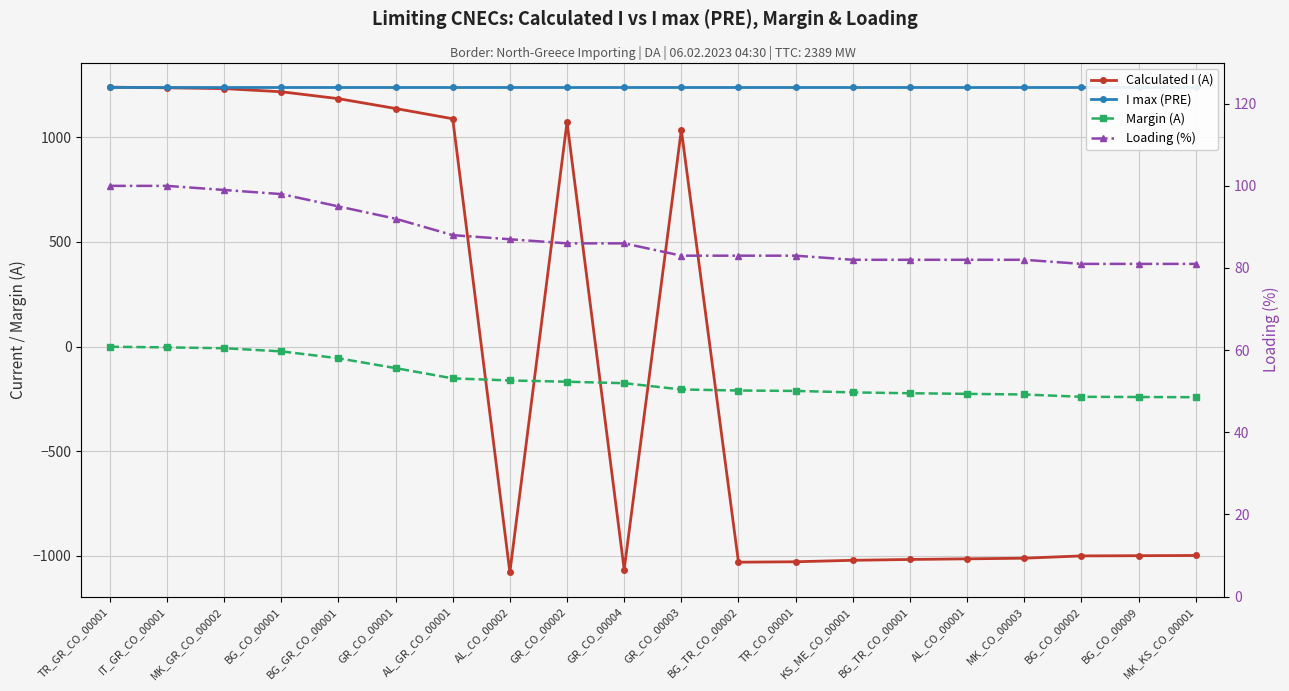

At how many categories does at least one series exceed -28?

20